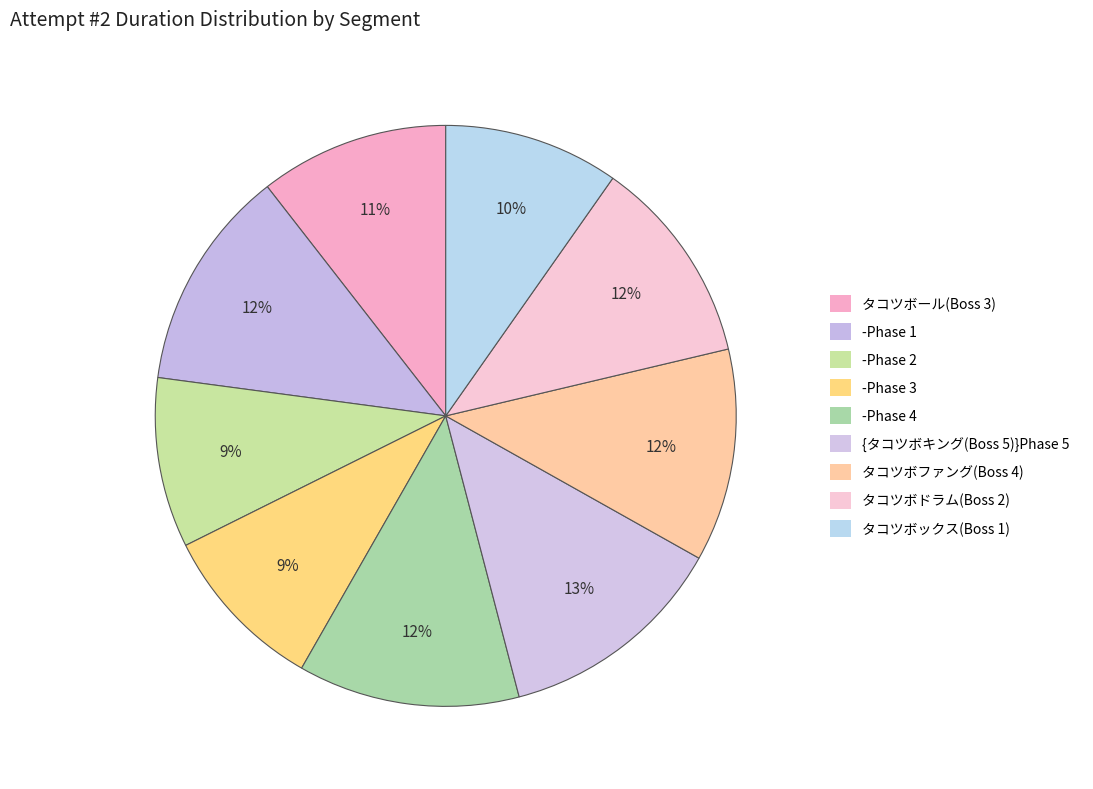

To the nearest percent, what portion does タコツボファング(Boss 4) represent?

12%